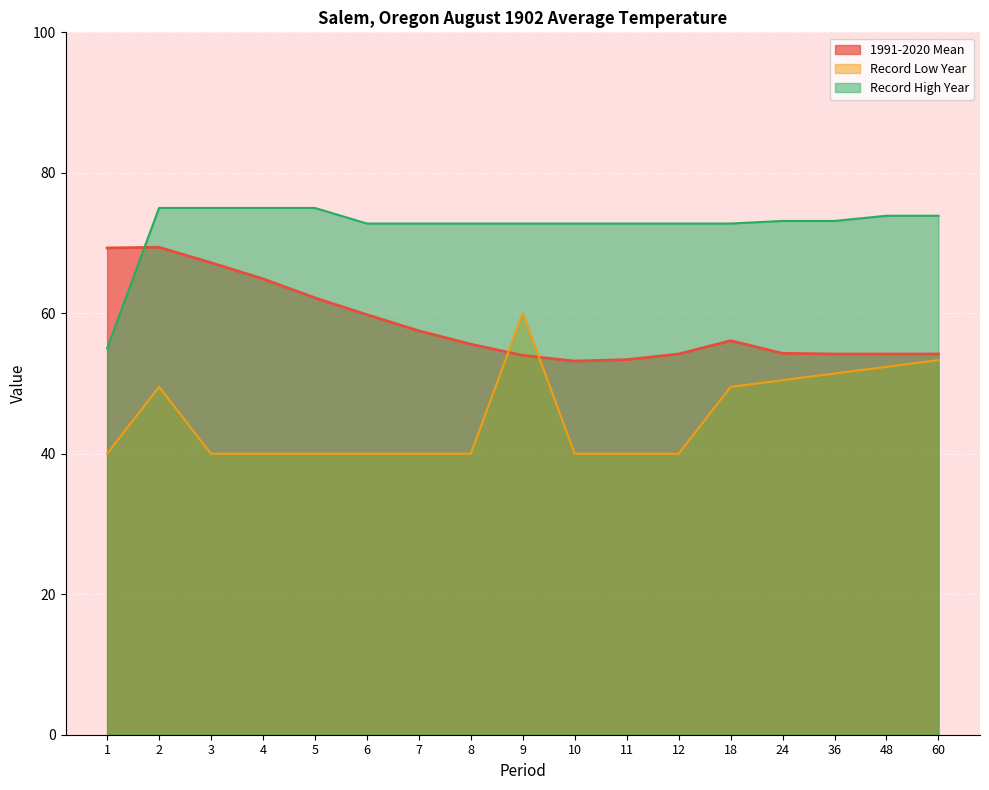

Does the chart display data point markers on the line(s)?

No